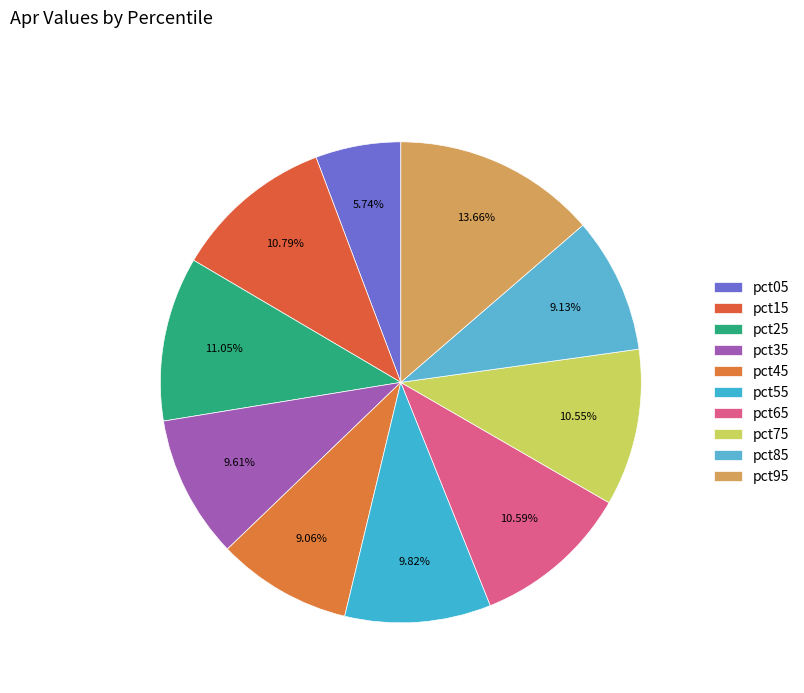

How many segments does this pie chart have?

10